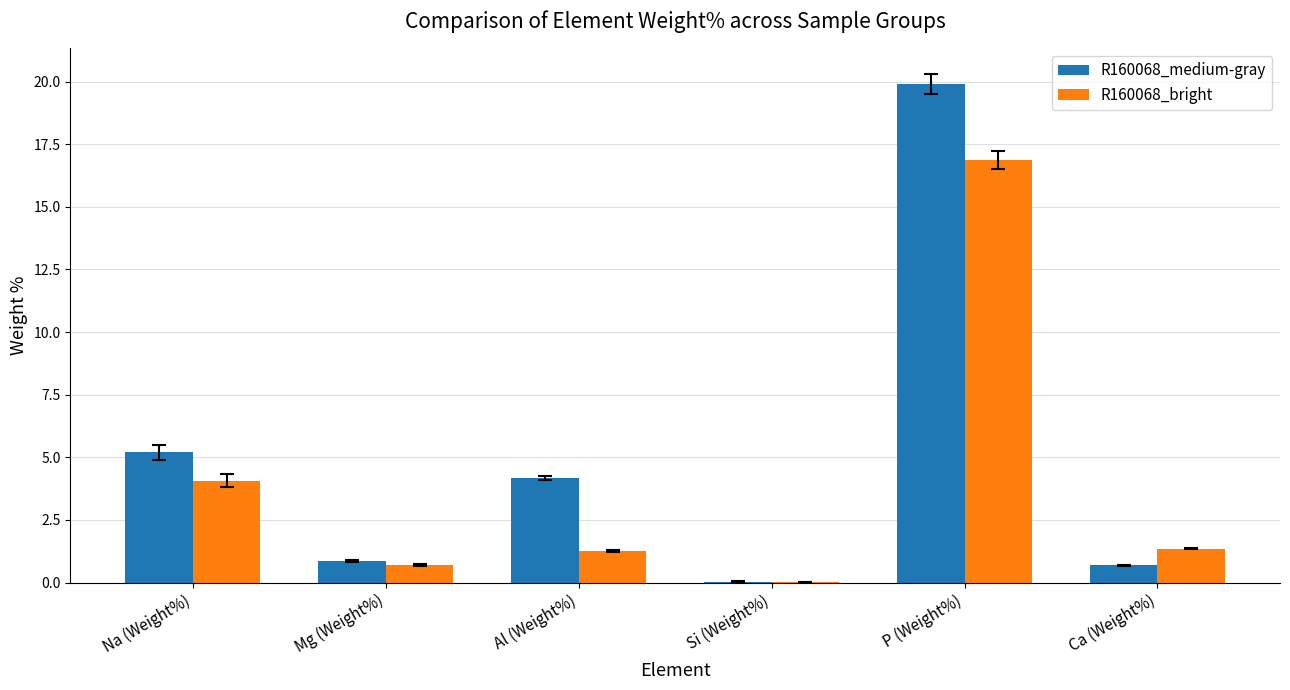

Which series changed the most between Na (Weight%) and Ca (Weight%)?

R160068_medium-gray